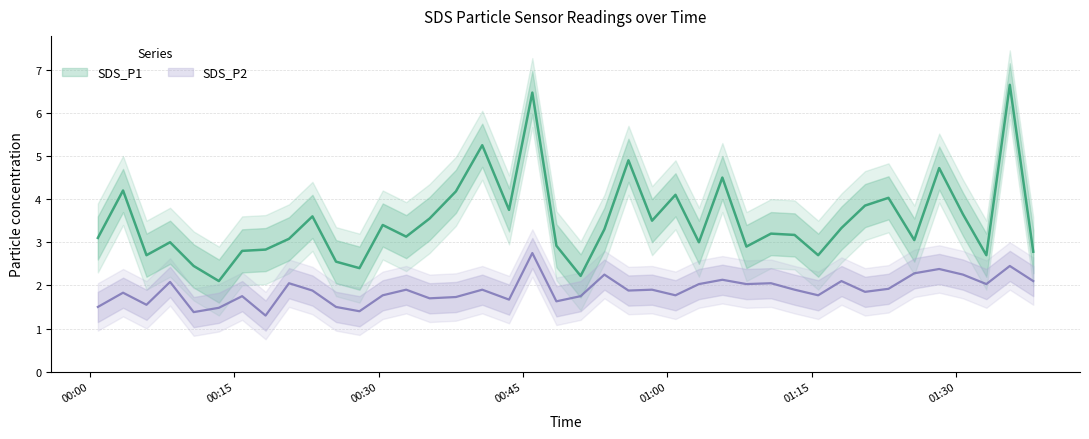

How many categories are shown in the chart?

40